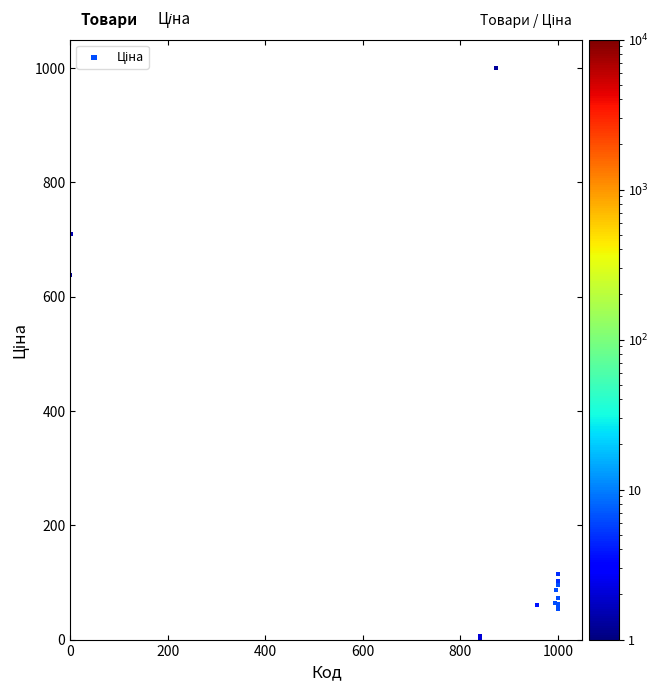

What Y value in the scatter plot is closest to 500?

638.3